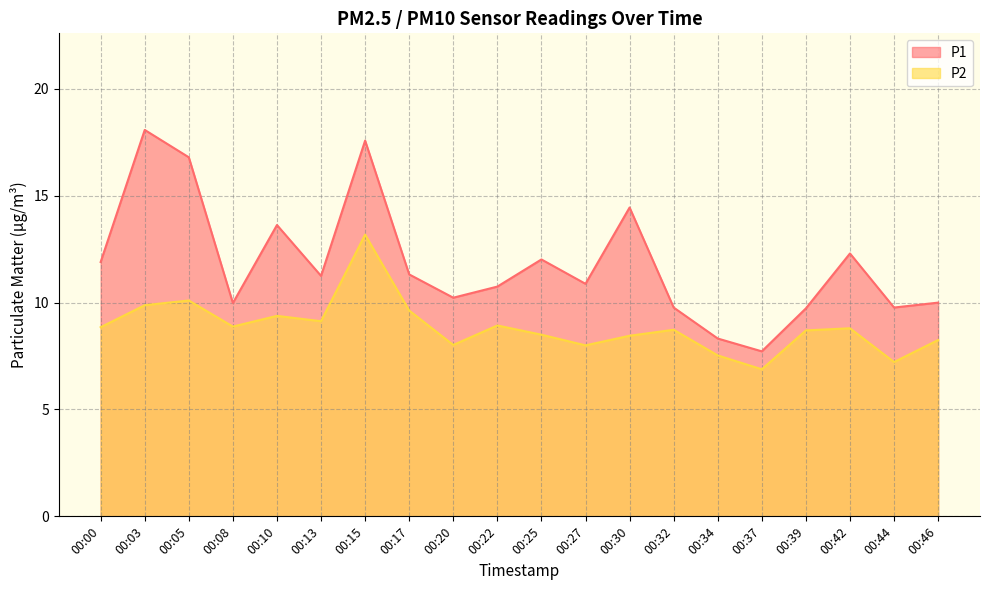

How many interior local peaks does the P1 series have?

6